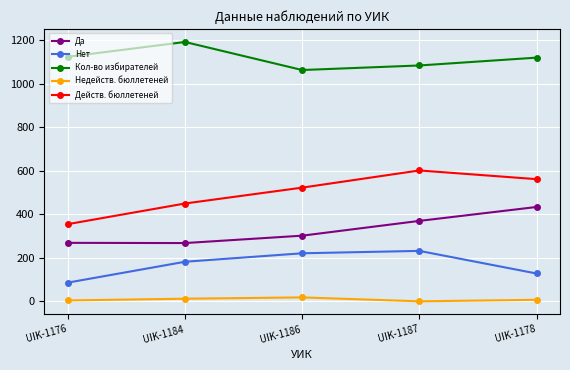

What is the difference between the second highest and second lowest values in the Действ. бюллетеней series?

112